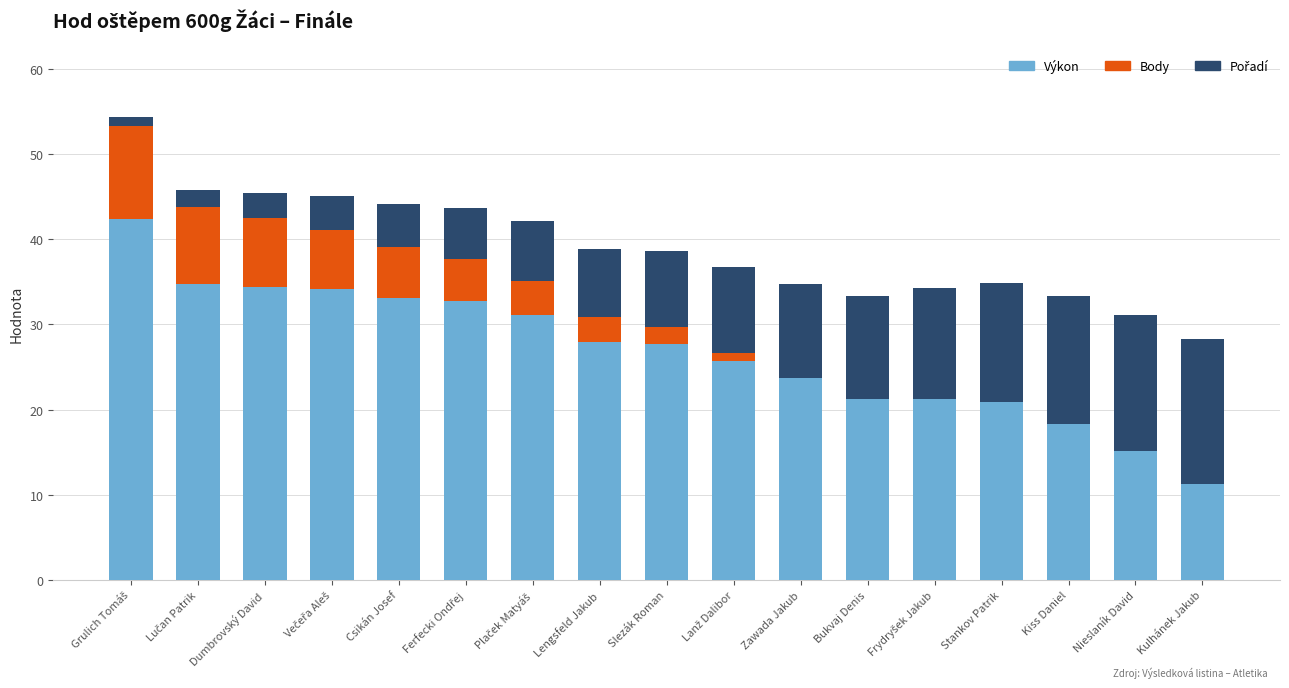

Are the bars horizontal?

No